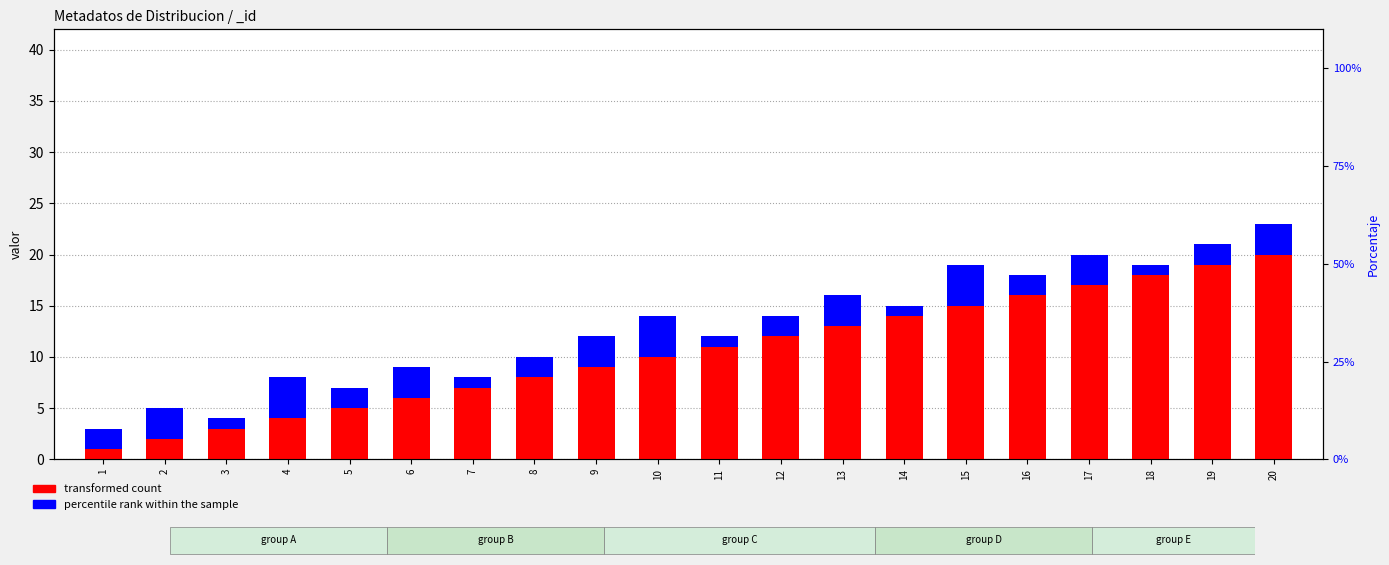

Does the chart contain any negative values?

No